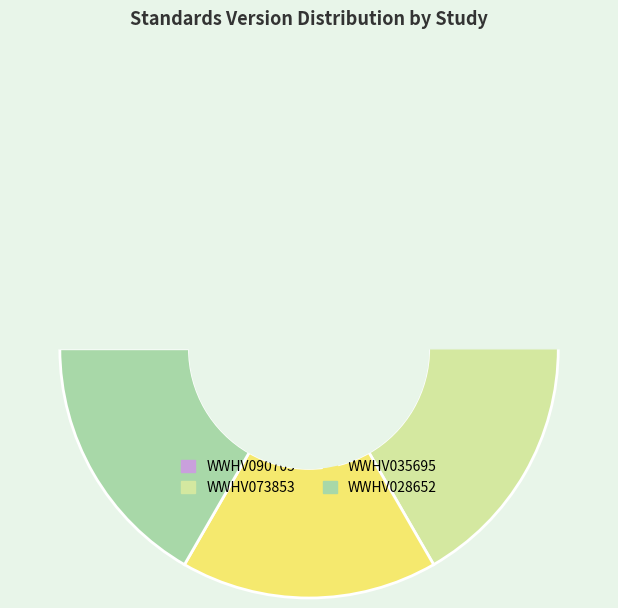

Do WWHV035695 and WWHV090705 together represent more than half of the pie?

No